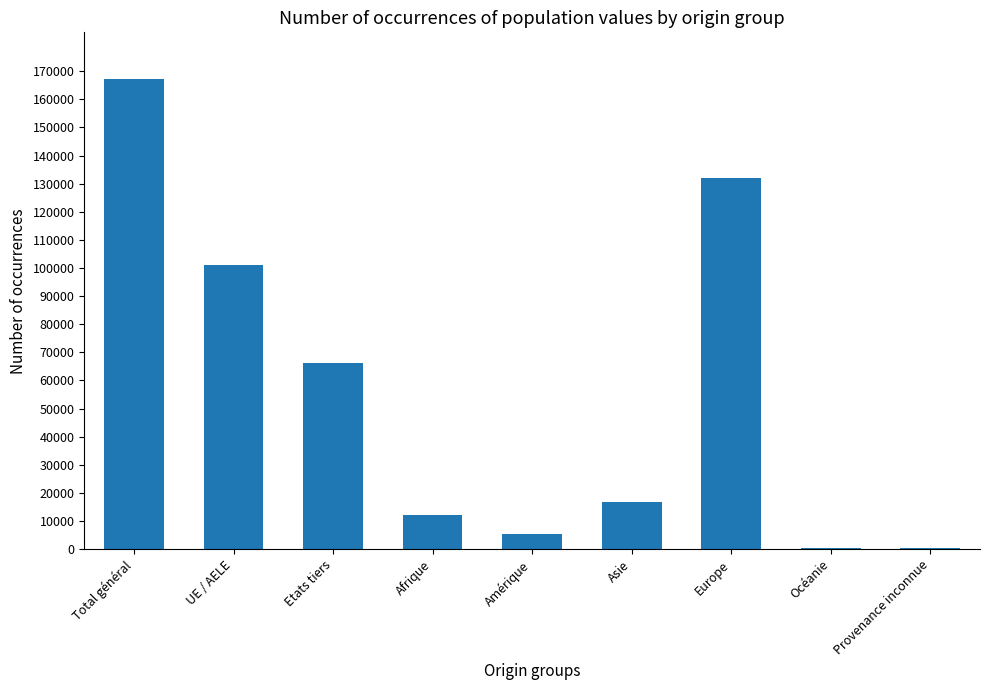

True or false: the data shows 5514 at Amérique.

True